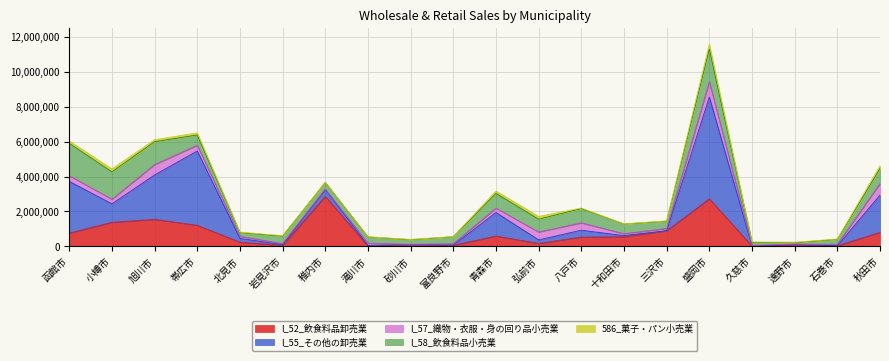

Reading left to right, extract all data points from this chart.

I_52_飲食料品卸売業: 760449	1382003	1551003	1210370	241955	60781	2868099	11536	92784	62214	596090	169858	535154	557683	892867	2728523	14175	78551	35201	810143
I_55_その他の卸売業: 2966634	1056742	2541404	4259133	215849	39372	396400	47450	2892	8615	1348177	202067	392139	61840	9406	5831837	5695	21529	0	2132554
I_57_織物・衣服・身の回り品小売業: 325819	263291	597164	327811	116612	60251	20164	123452	25128	83932	251856	451722	422758	104067	126062	876748	36042	33634	81780	660394
I_58_飲食料品小売業: 1852345	1568832	1313279	586898	217975	425040	378456	358685	261877	399326	839084	735351	818294	557302	416088	1874554	172052	81288	286517	865124
586_菓子・パン小売業: 136325	168784	109969	122232	24203	29059	14498	8800	15309	6497	138687	157660	29894	8047	16585	277000	25990	22832	17541	161118